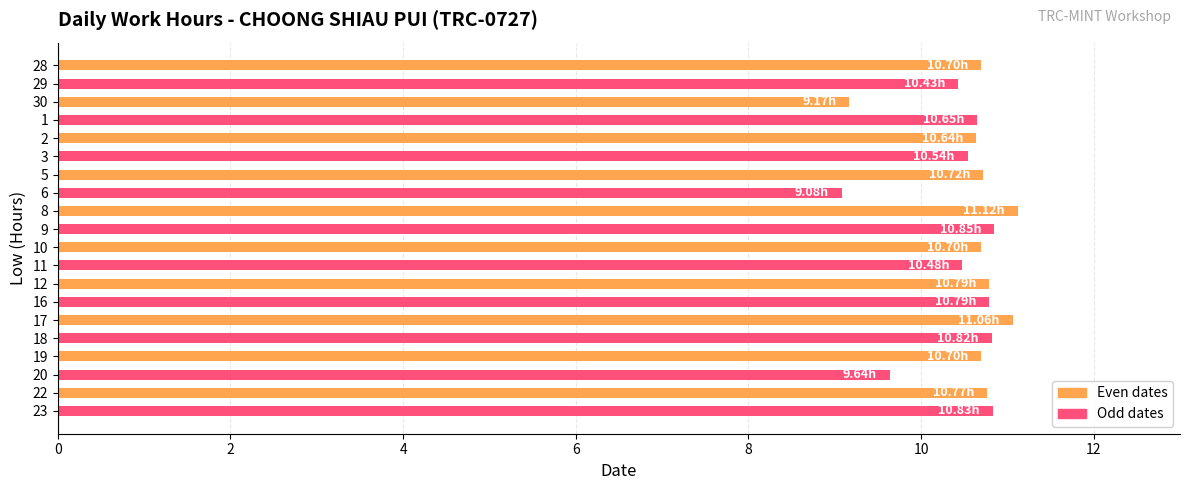

What is the change in value from 6 to 12?

+1.7